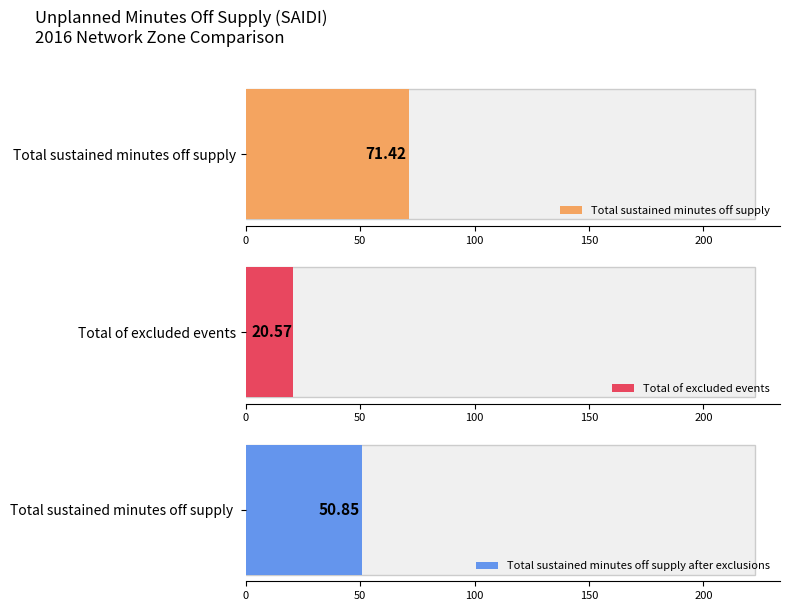

List the series in order of their peak value, highest first.

Total sustained minutes off supply, Total sustained minutes off supply after exclusions, Total of excluded events